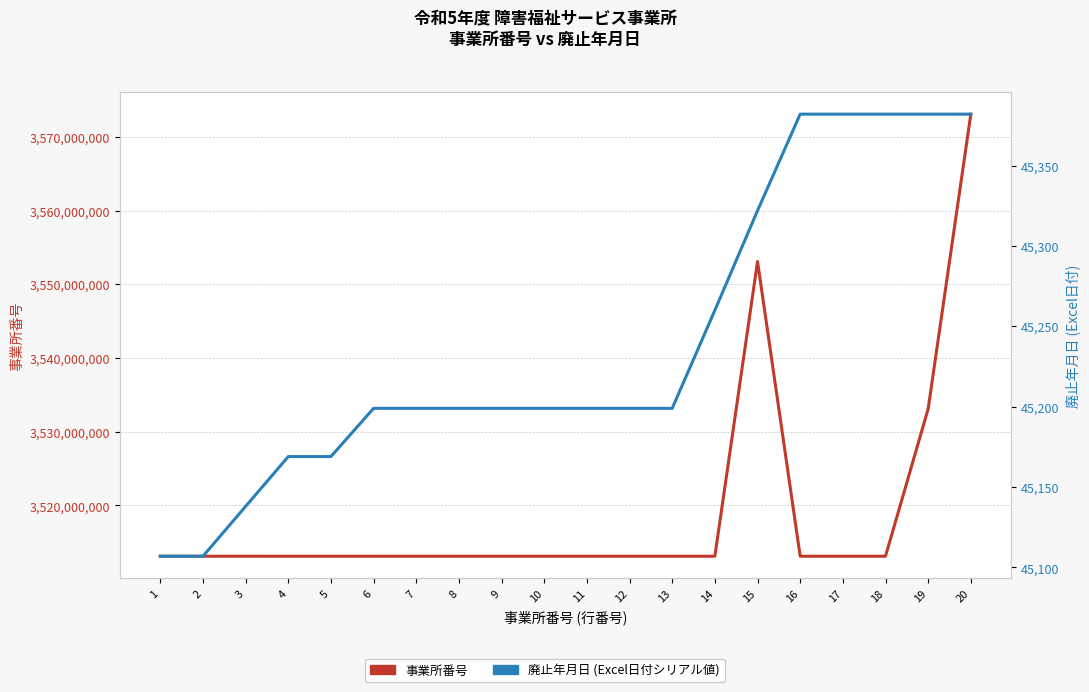

Rank the series by their maximum value, from lowest to highest.

廃止年月日, 事業所番号